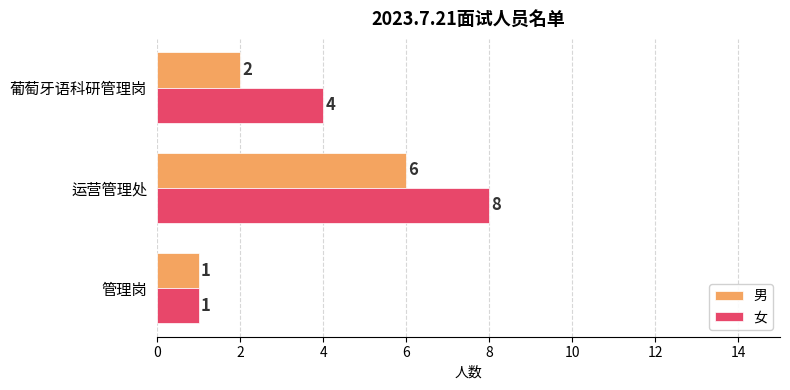

What are all the series names shown in the legend?

男, 女